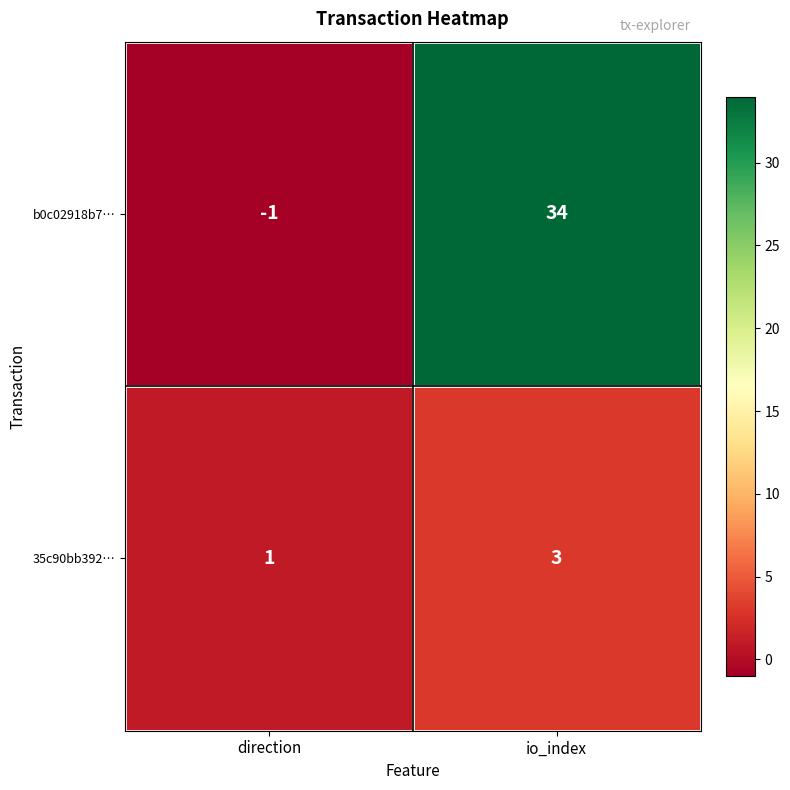

True or false: b0c02918b7… has a value of 20 at io_index.

False